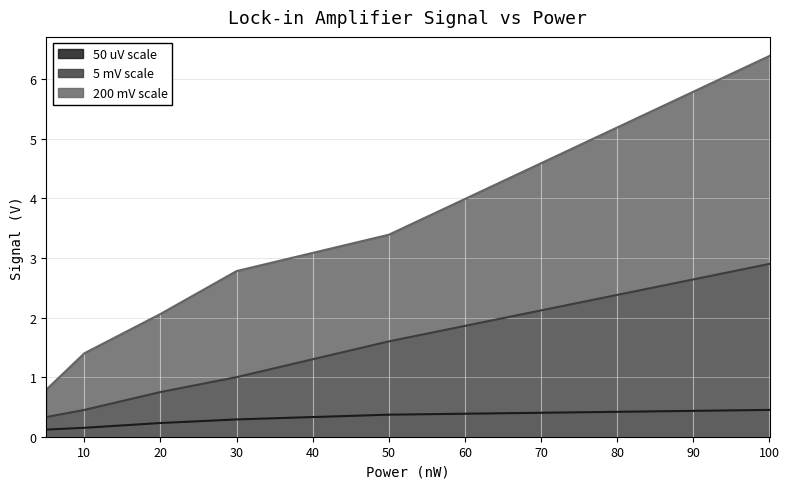

Reading right to left, what are all the values shown in this chart?

50 uV scale: 5=0.1	10=0.1	20=0.2	30=0.3	50=0.4	100=0.5
5 mV scale: 5=0.3	10=0.5	20=0.8	30=1.0	50=1.6	100=2.9
200 mV scale: 5=0.8	10=1.4	20=2.1	30=2.8	50=3.4	100=6.4